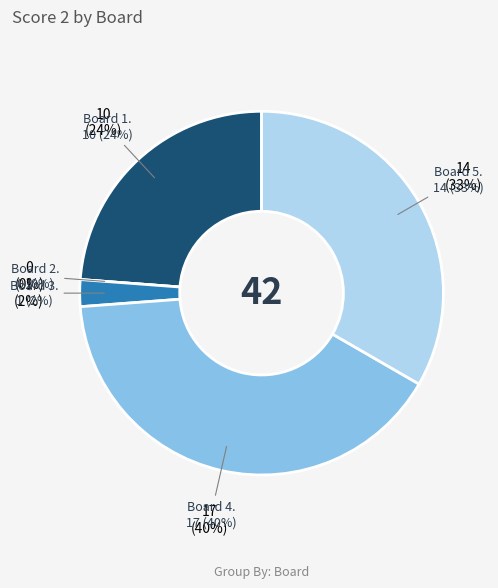

What is the change in value from Board 1 to Board 4?

+7